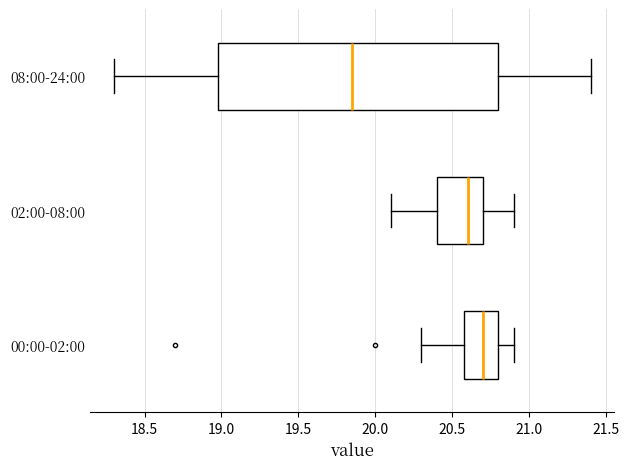

Which box's median line is the furthest to the left?

08:00-24:00